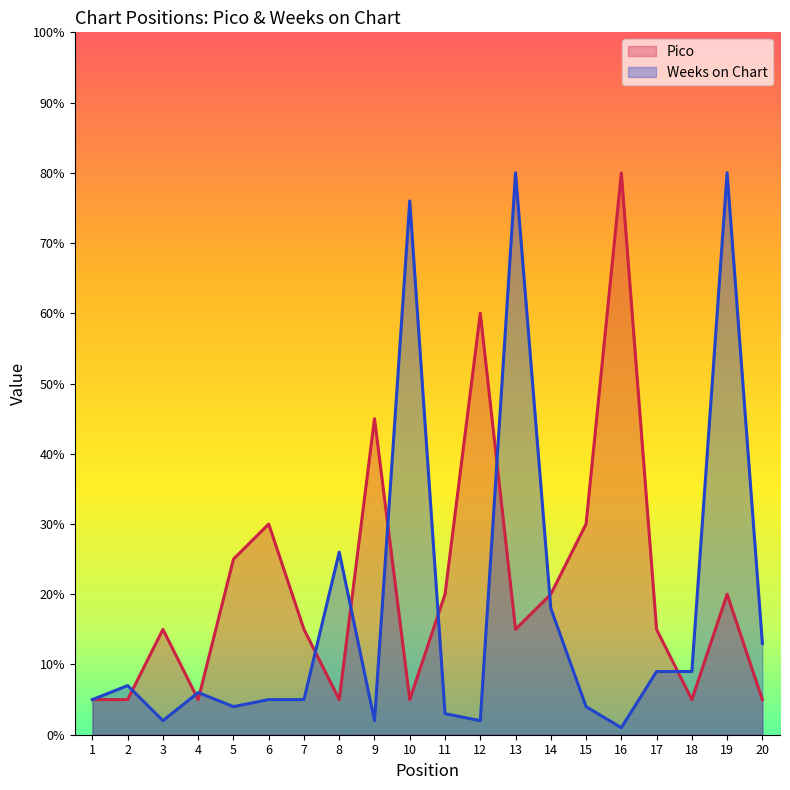

What is the value of the Weeks on Chart point at the 18th from the left?

9